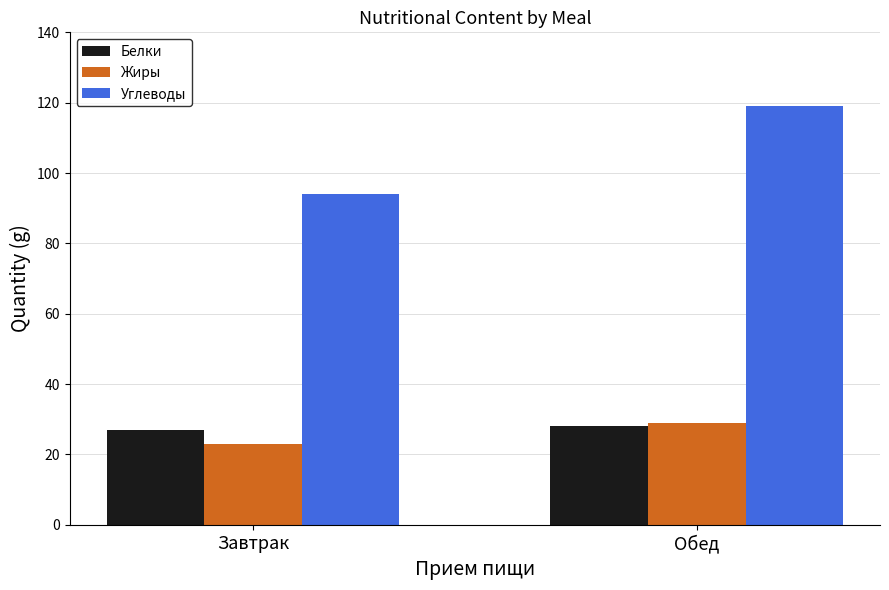

True or false: Жиры has a value of 10.9 at Обед.

False